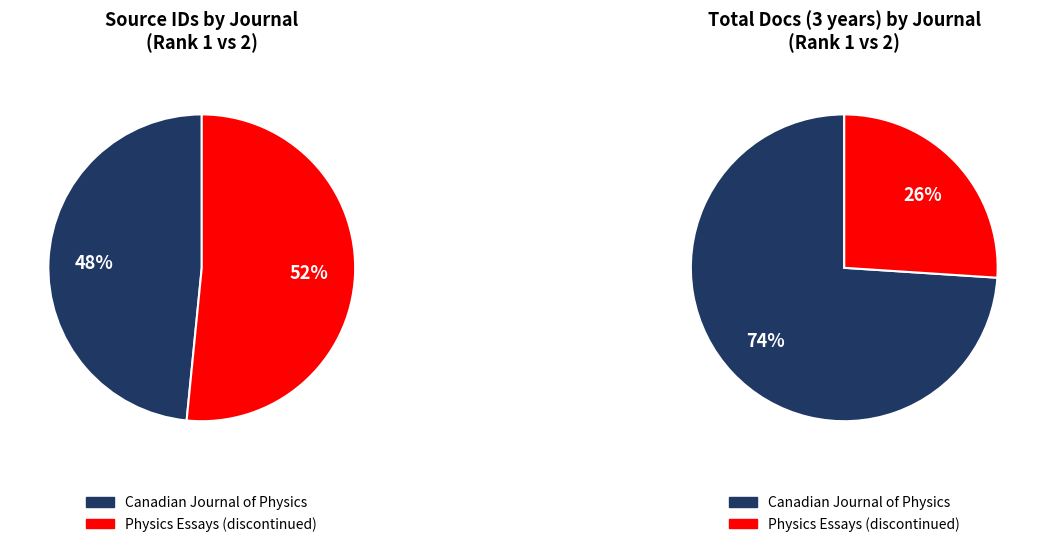

Rank the categories by value from lowest to highest.

Canadian Journal of Physics, Physics Essays (discontinued)